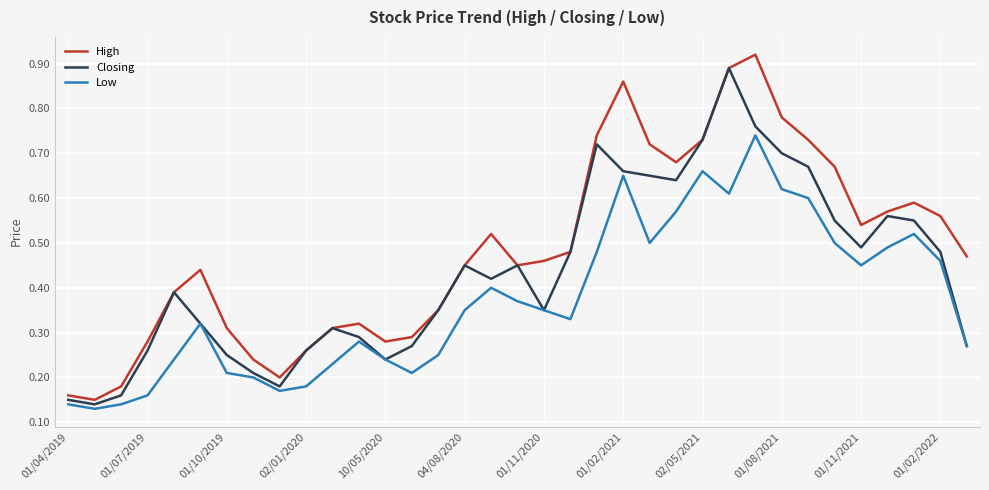

Rank the series by their average value, from lowest to highest.

Low, Closing, High